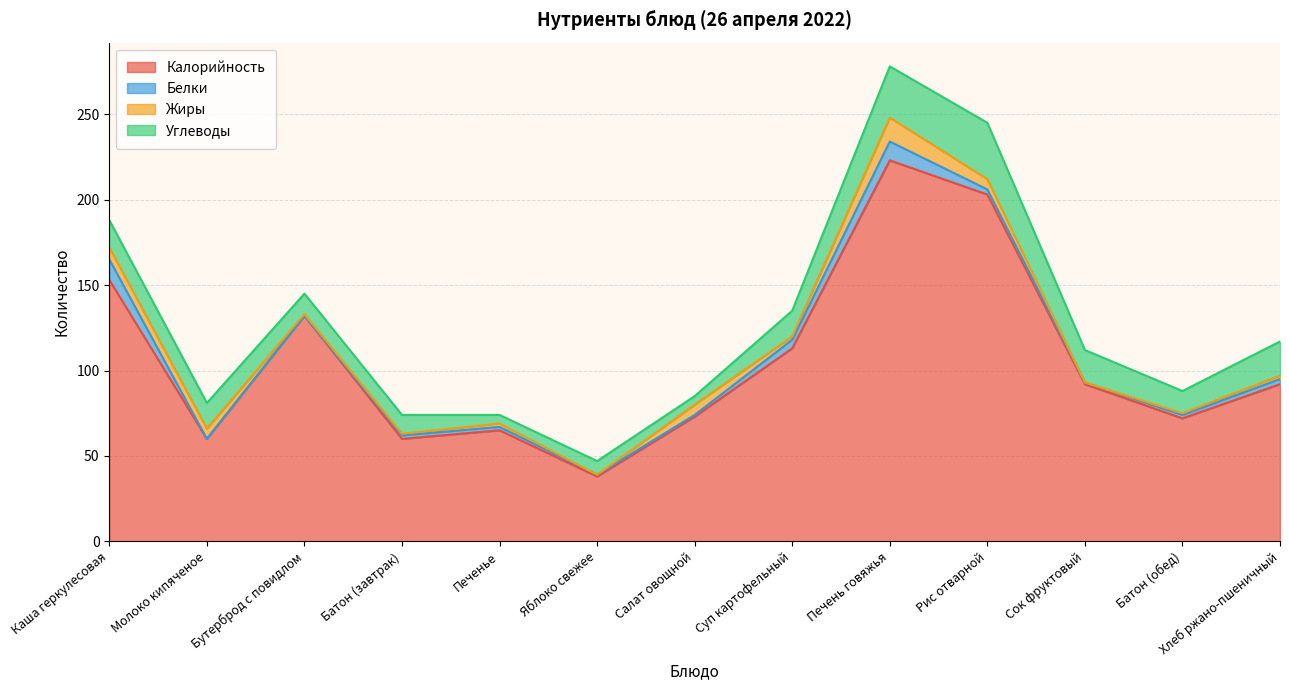

List the labels in order of Жиры value, smallest first.

Яблоко свежее, Сок фруктовый, Бутерброд с повидлом, Батон (завтрак), Батон (обед), Печенье, Суп картофельный, Хлеб ржано-пшеничный, Молоко кипяченое, Салат овощной, Рис отварной, Каша геркулесовая, Печень говяжья